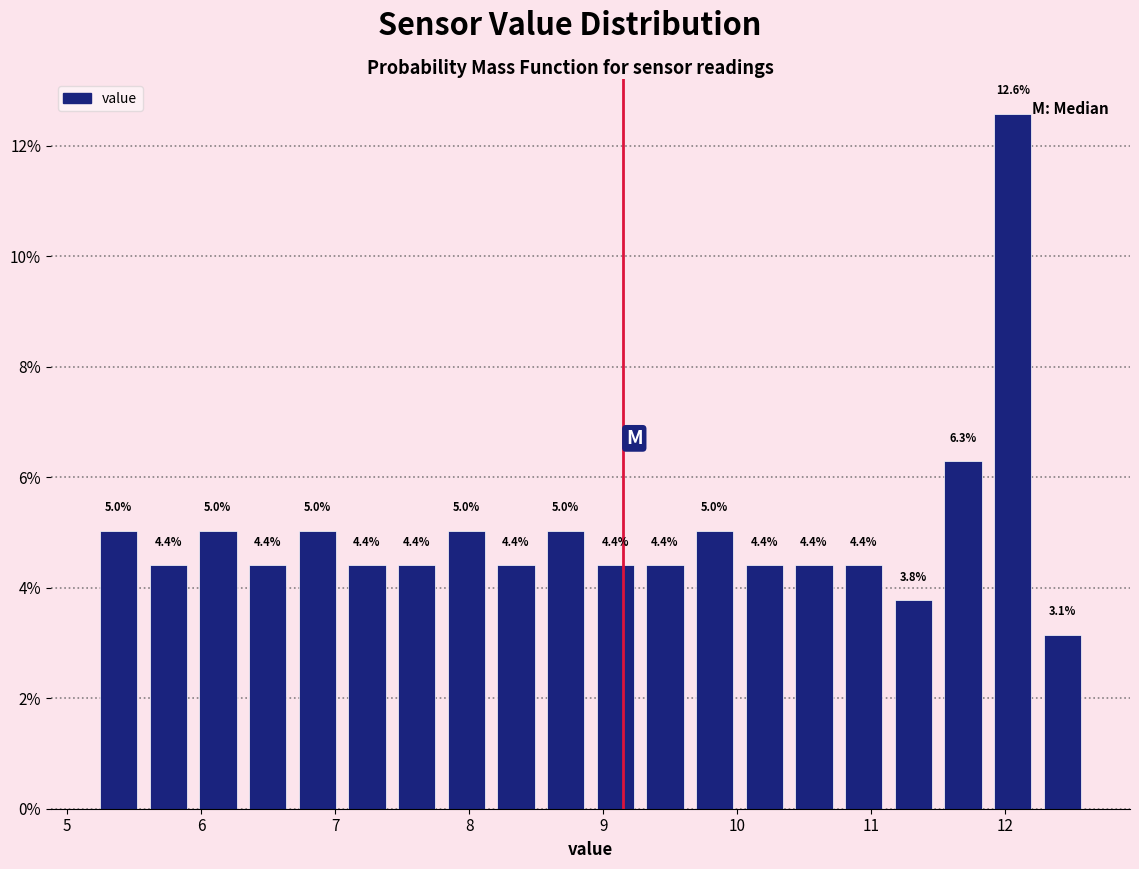

Read against the x-axis, roughly where is the centre of the tallest bar?

12.1